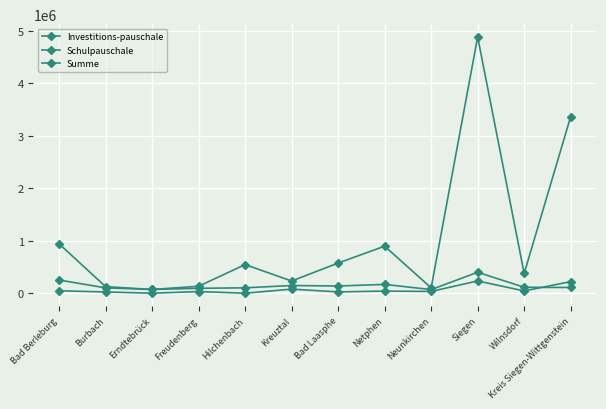

How many categories are shown in the chart?

12